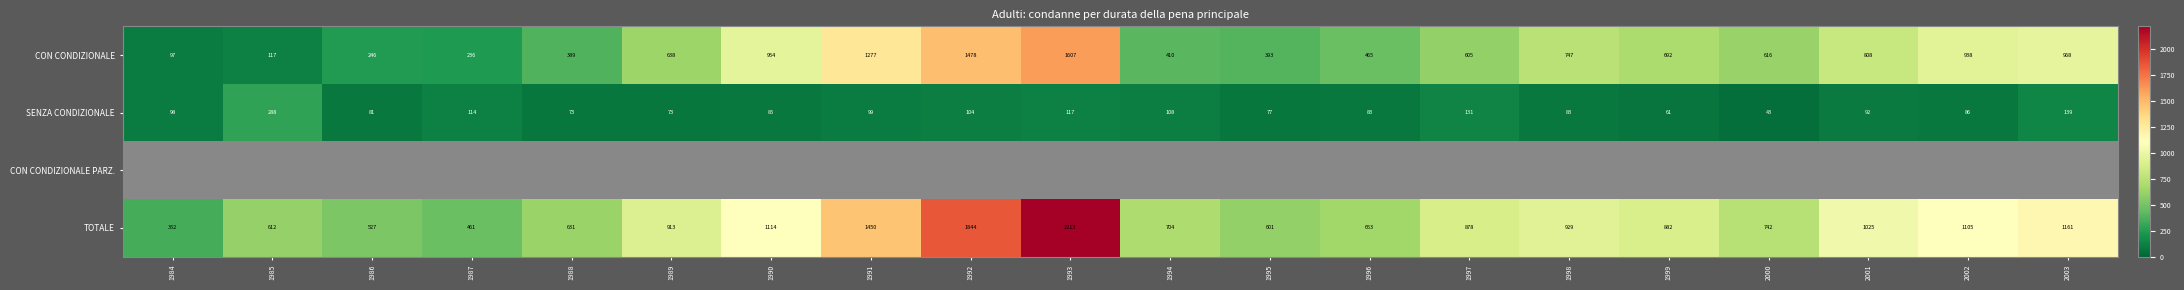

Is the value of TOTALE at 1986 greater than the value of CON CONDIZIONALE at 1985?

Yes